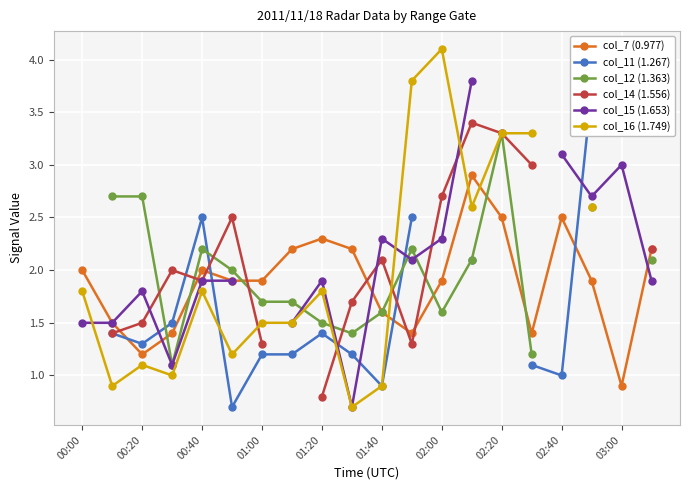

Is this an area chart (filled region under the line)?

No